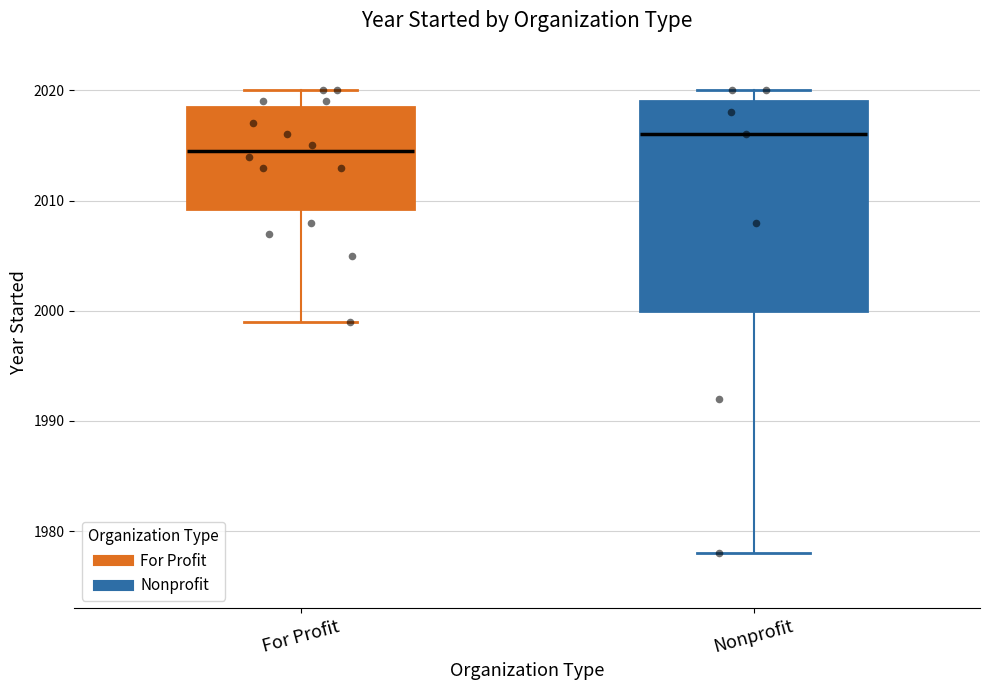

Which box is the tallest, from its lower edge to its upper edge?

Nonprofit